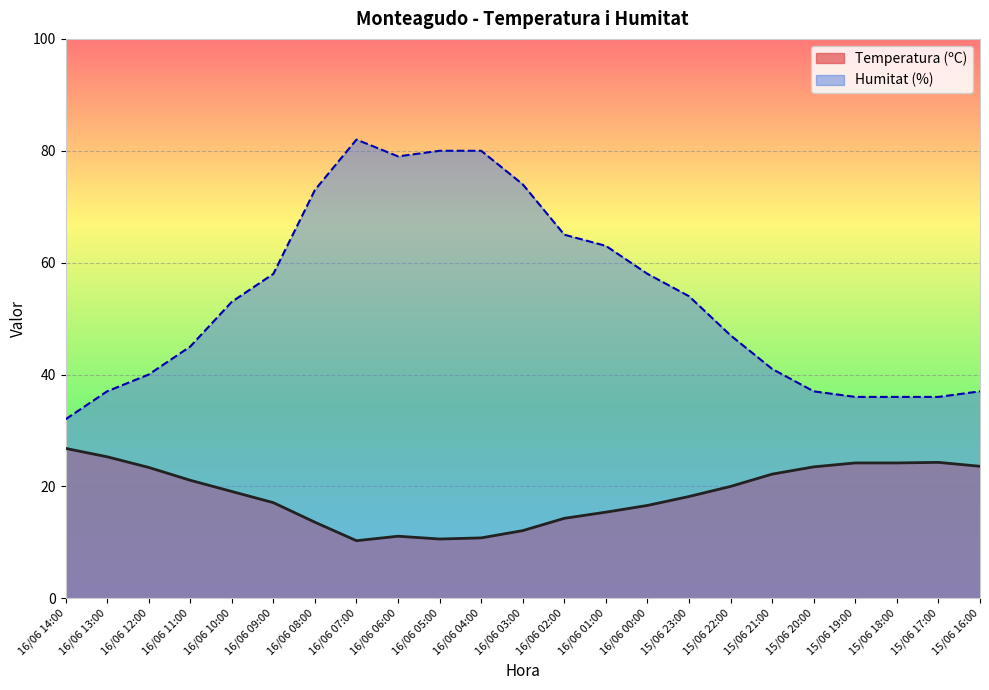

True or false: Humitat (%) and Temperatura (ºC) intersect in this chart.

False